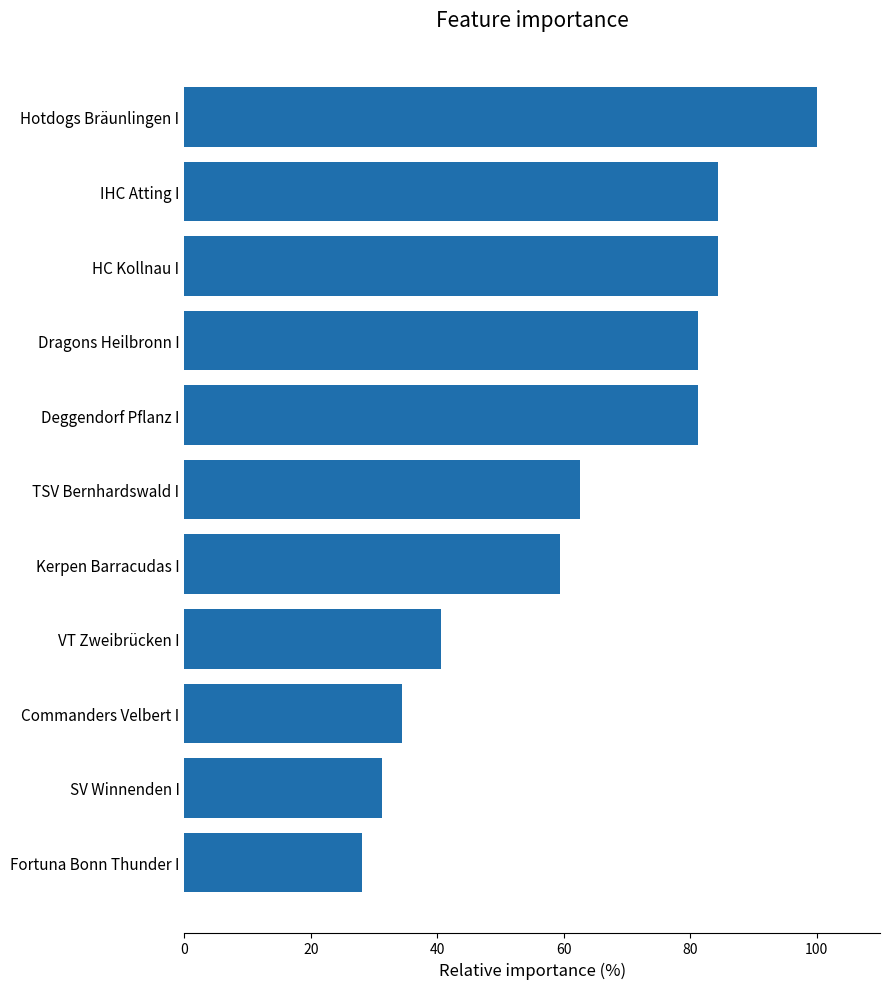

Which label corresponds to the largest value in the chart?

Hotdogs Bräunlingen I